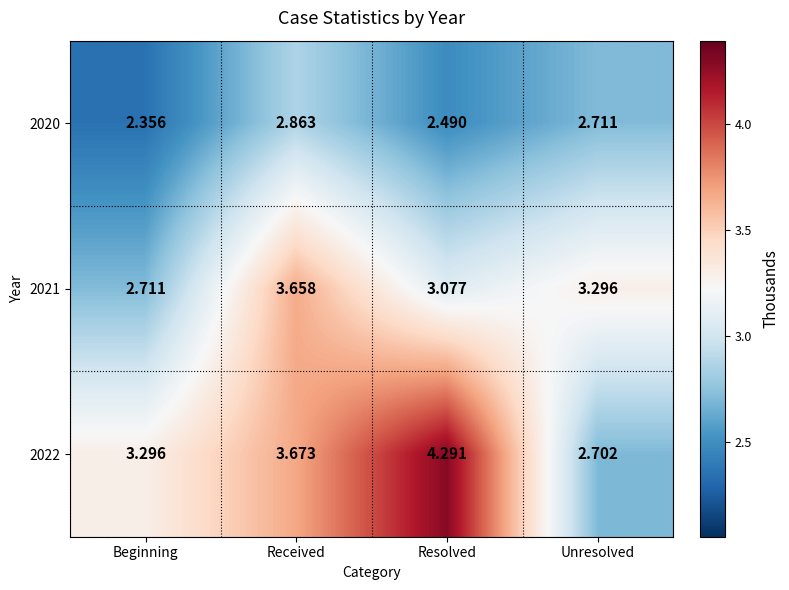

Which category has the highest value across all series?

Resolved